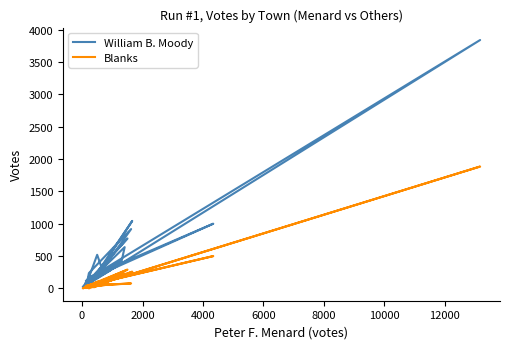

What is the average value of the Blanks series?

138